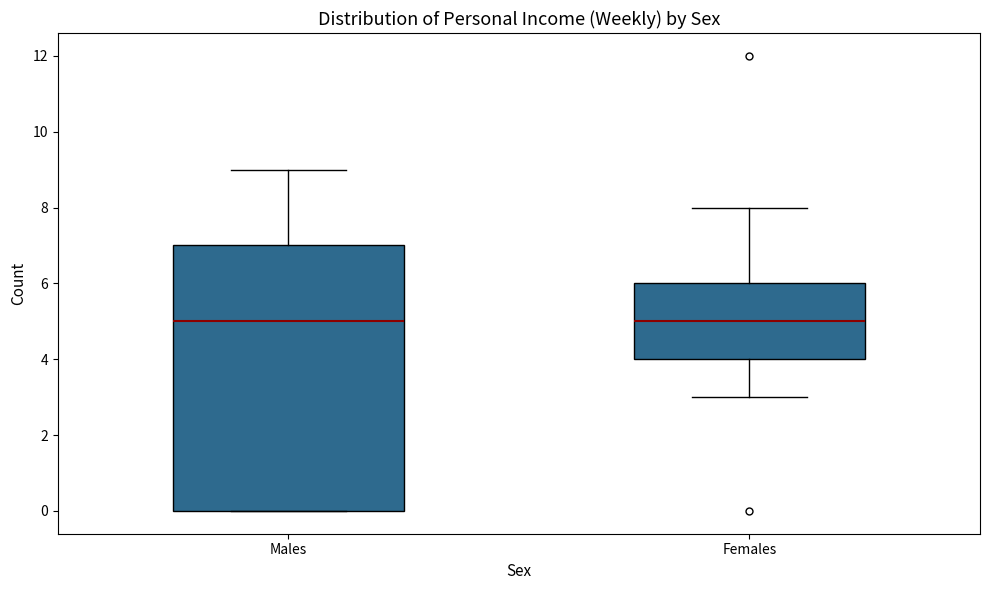

Which box is the tallest, from its lower edge to its upper edge?

Males